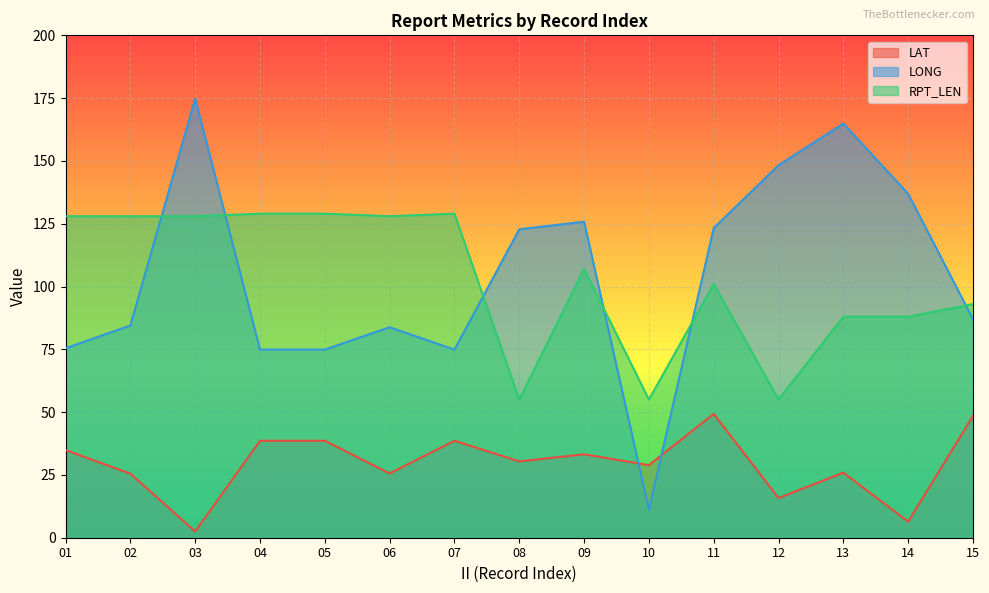

Reading left to right, list all the values displayed in this chart.

LAT: 01=34.9	02=25.5	03=2.5	04=38.6	05=38.6	06=25.6	07=38.6	08=30.4	09=33.2	10=28.9	11=49.3	12=15.8	13=25.9	14=6.4	15=48.5
LONG: 01=75.4	02=84.5	03=174.8	04=74.9	05=74.9	06=83.8	07=74.9	08=122.8	09=125.8	10=11.2	11=123.3	12=148.3	13=164.9	14=136.9	15=87.0
RPT_LEN: 01=128.0	02=128.0	03=128.0	04=129.0	05=129.0	06=128.0	07=129.0	08=55.0	09=107.0	10=55.0	11=101.0	12=55.0	13=88.0	14=88.0	15=93.0